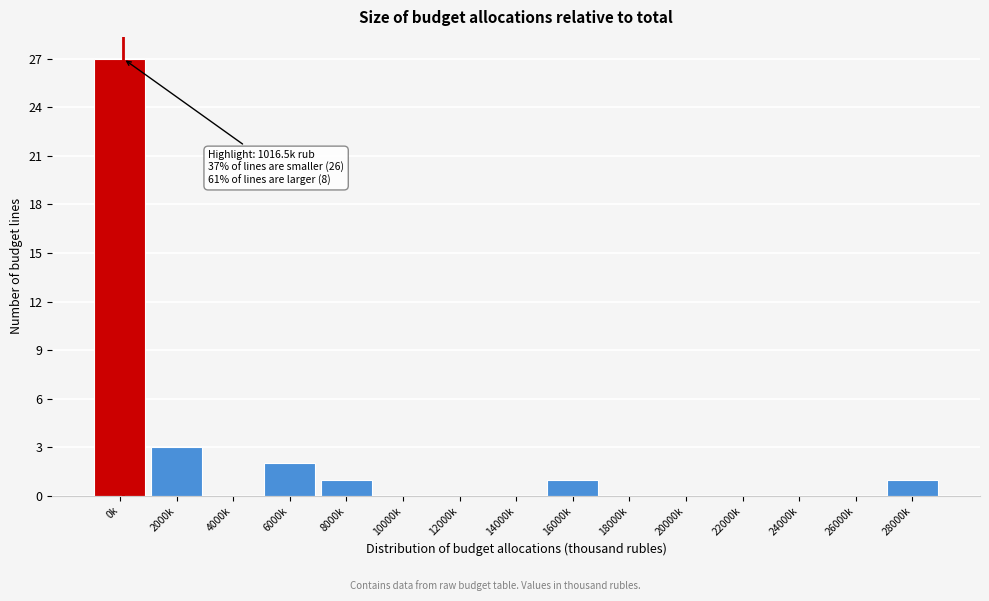

Reading left to right, what are all the values shown in this chart?

0k=27	2000k=3	4000k=0	6000k=2	8000k=1	10000k=0	12000k=0	14000k=0	16000k=1	18000k=0	20000k=0	22000k=0	24000k=0	26000k=0	28000k=1